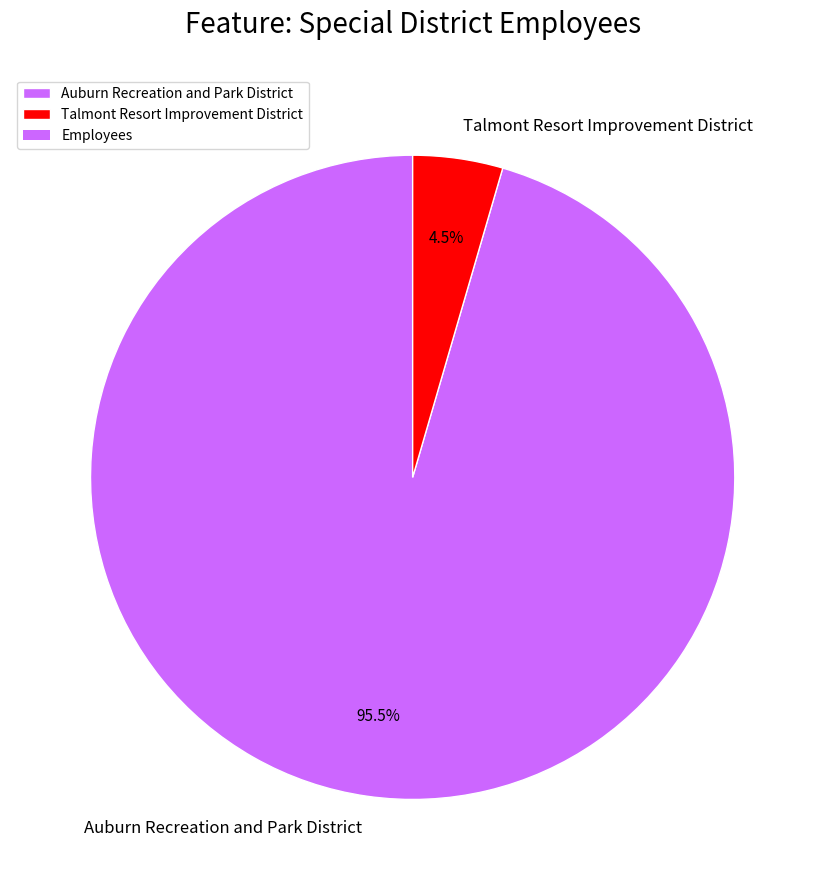

Count the number of slices in the pie.

2